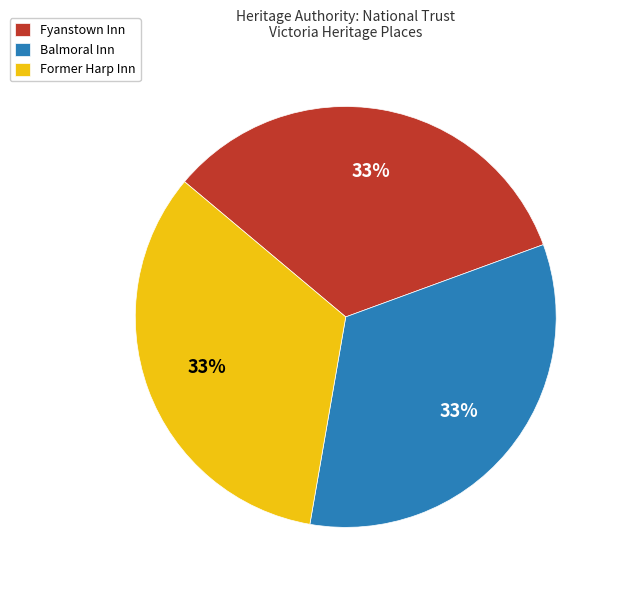

Count the number of slices in the pie.

3